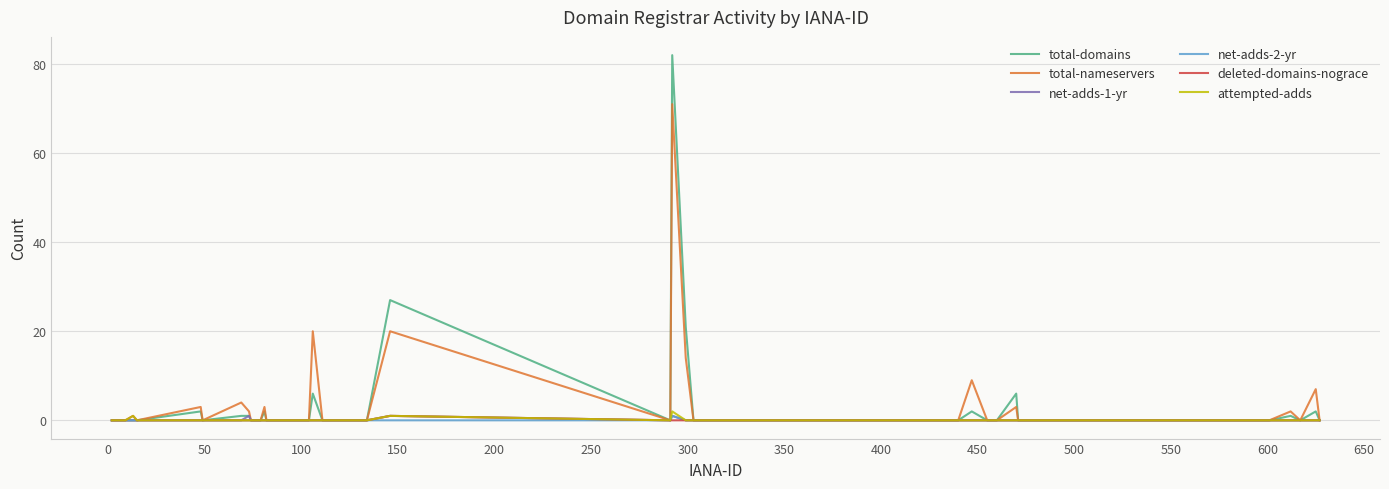

What is the maximum value shown in the chart?

82